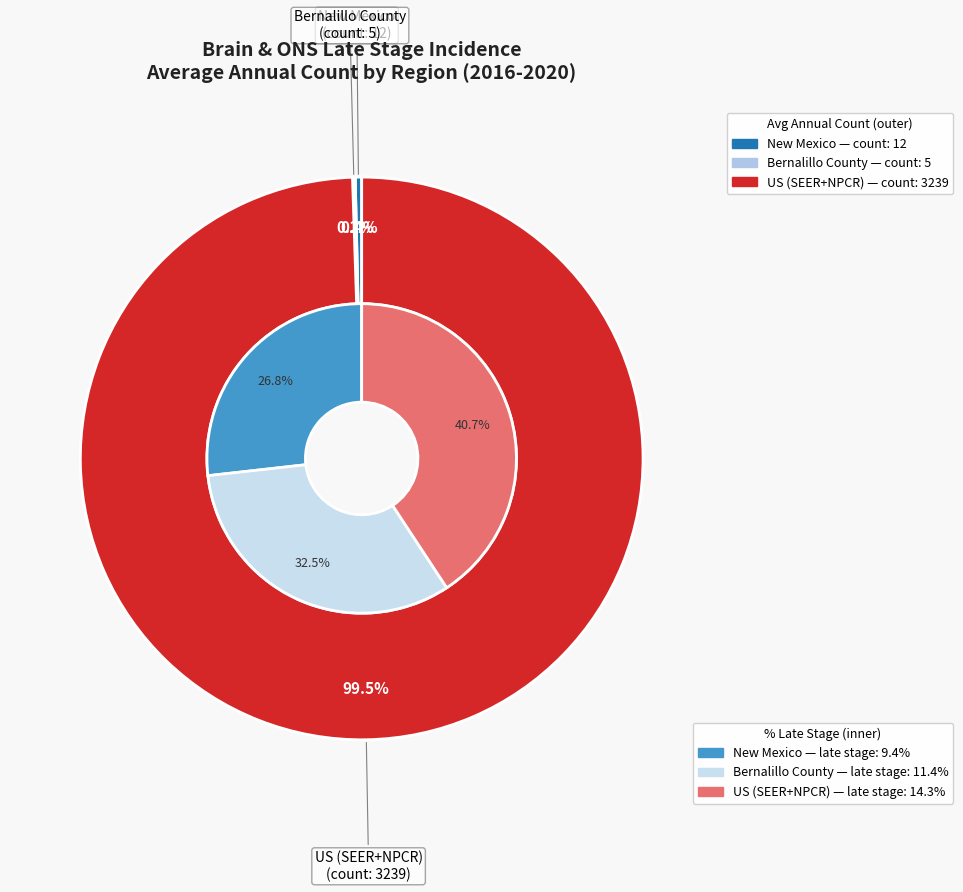

What is the smallest slice in the pie chart?

Bernalillo County